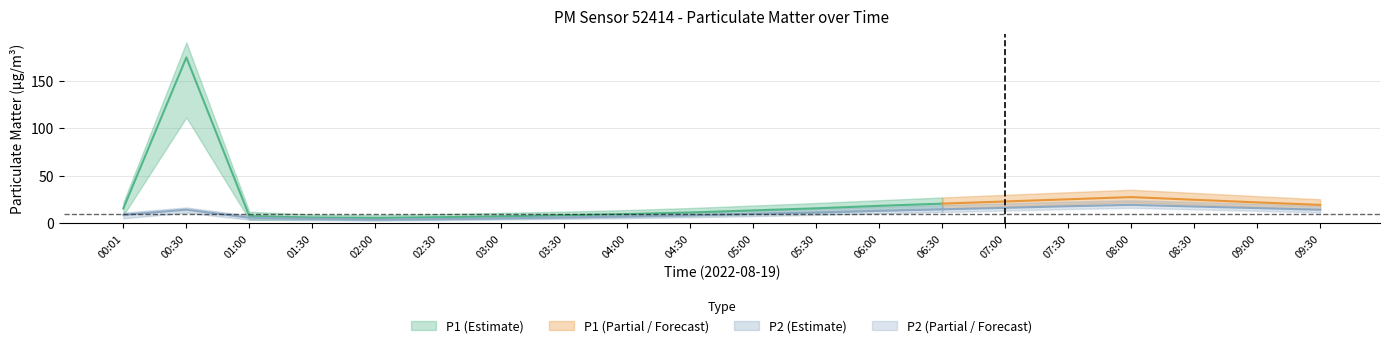

At how many categories does at least one series exceed 121?

1